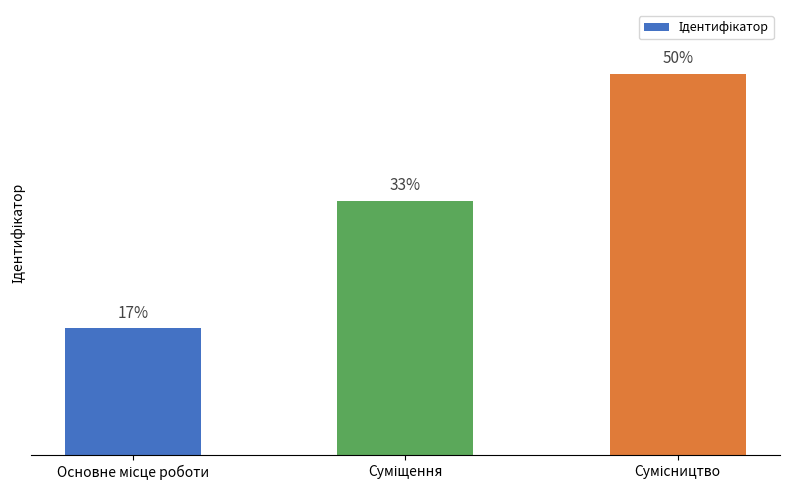

How many data points does each series have?

3